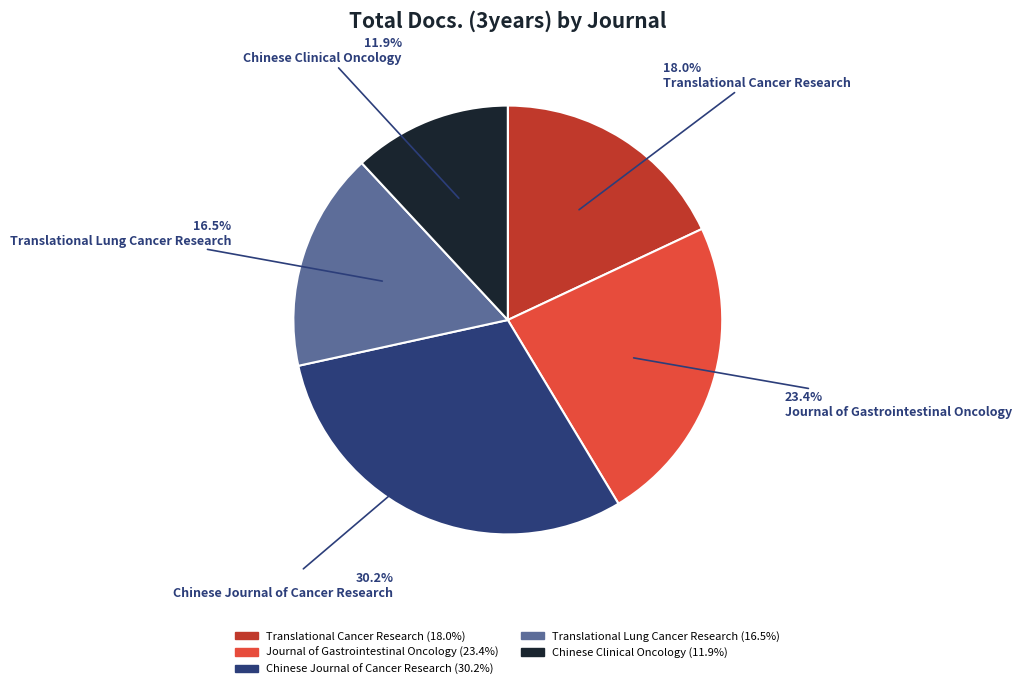

Is there a majority slice in this chart?

No